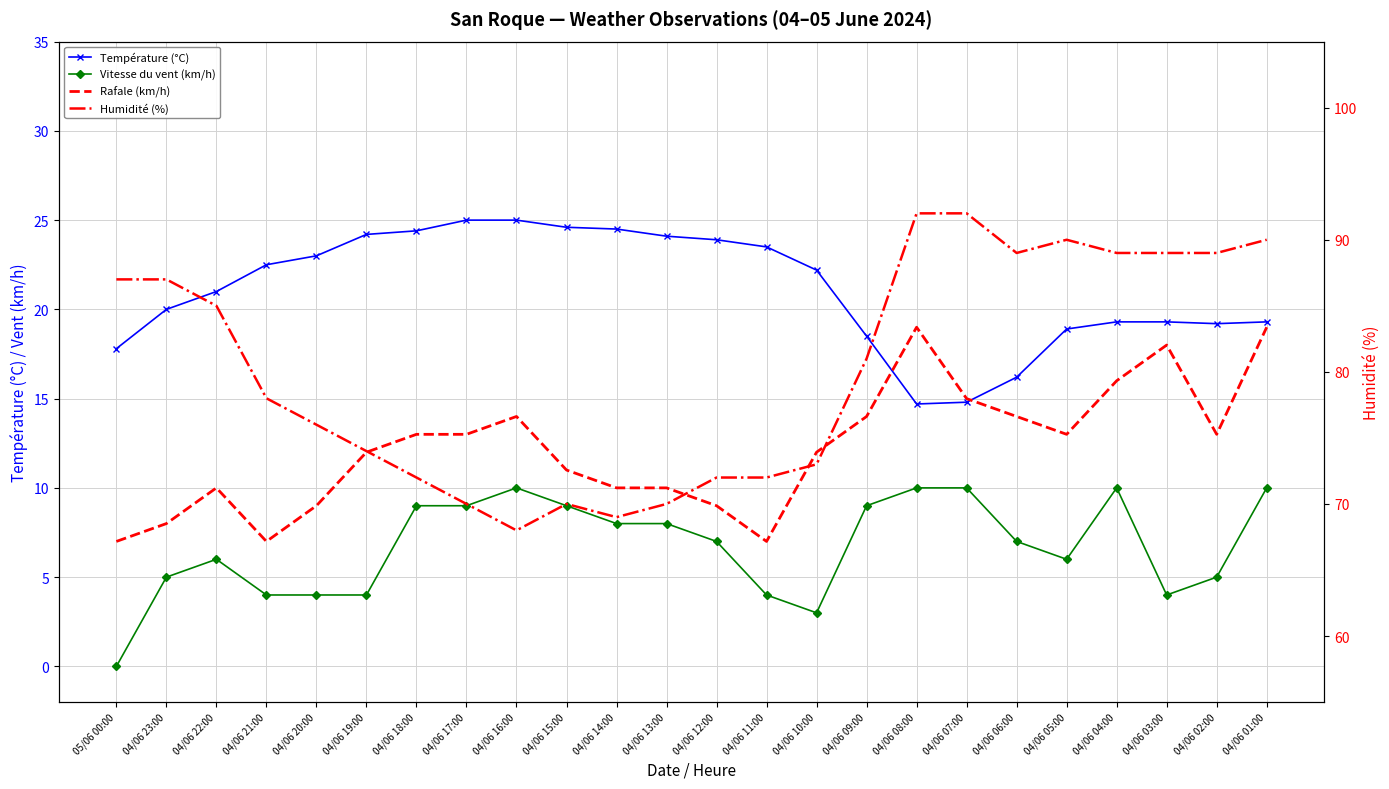

How many data points in Vitesse du vent (km/h) are less than 7?

11